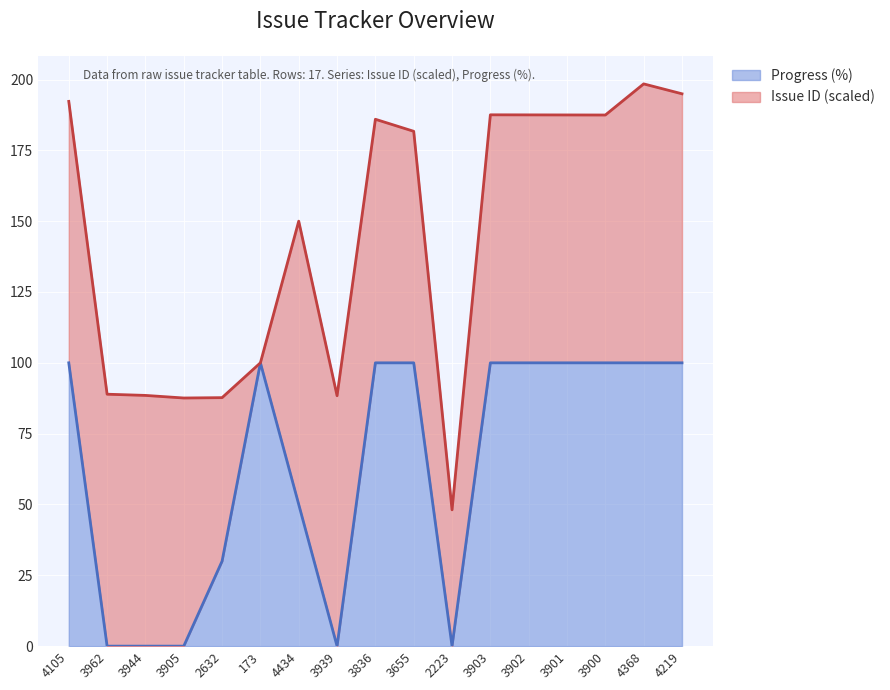

At which category does the chart reach its minimum across all series?

3962